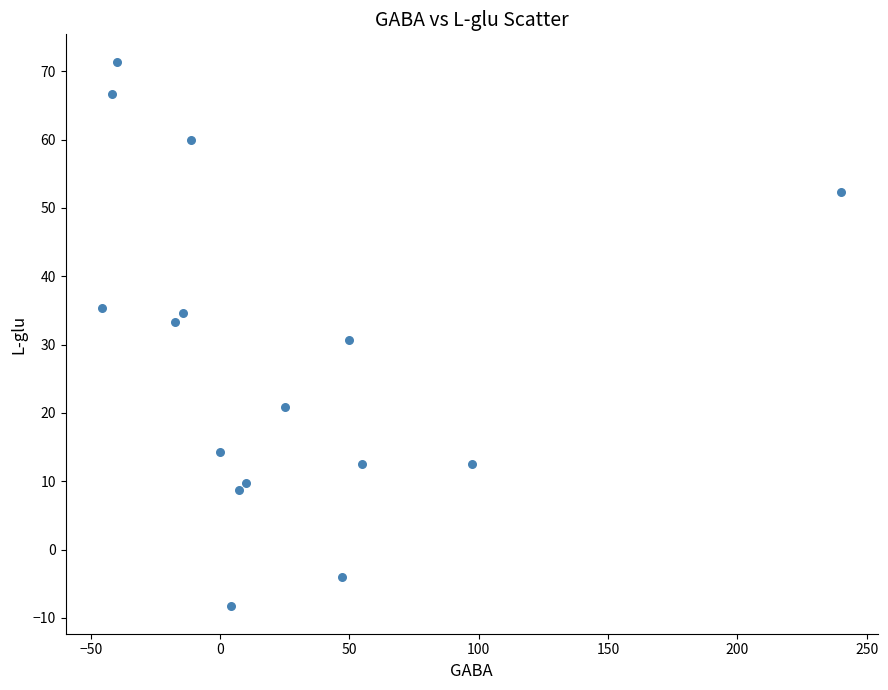

What is the range of Y values (max minus min)?

79.8